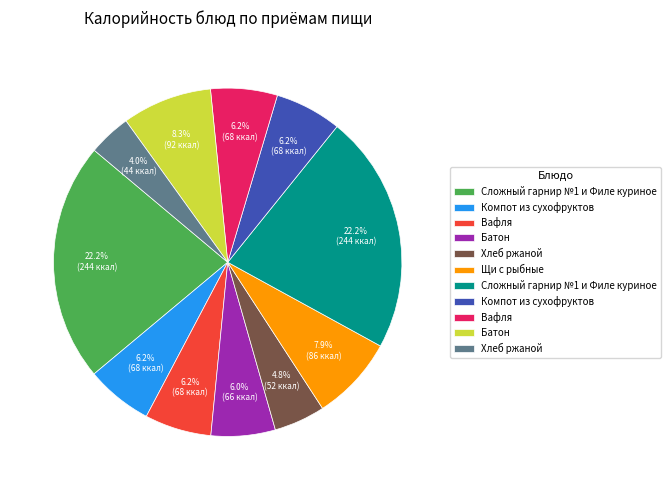

Count the number of slices in the pie.

11